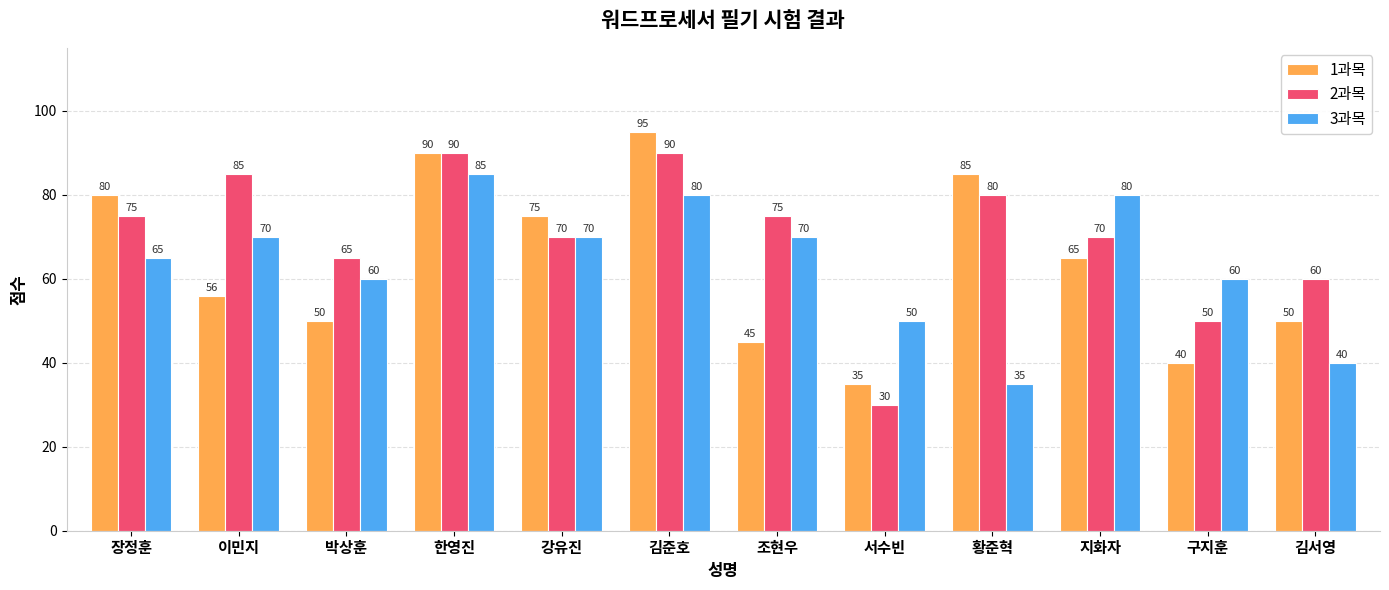

At how many categories does at least one series exceed 51?

11